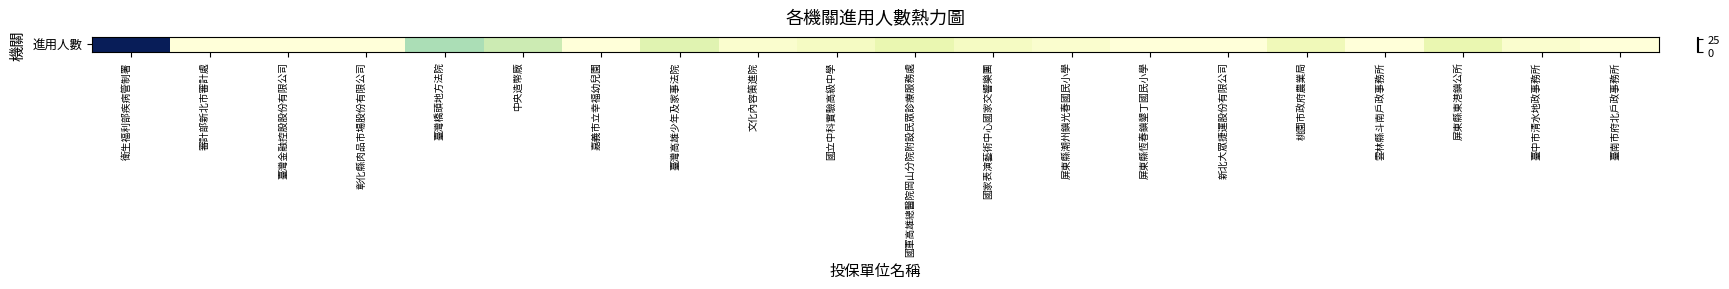

Reading right to left, extract all data points from this chart.

臺南市府北戶政事務所=0	臺中市清水地政事務所=1	屏東縣東港鎮公所=4	雲林縣斗南戶政事務所=0	桃園市政府農業局=3	新北大眾捷運股份有限公司=0	屏東縣恆春鎮墾丁國民小學=0	屏東縣潮州鎮光春國民小學=1	國家表演藝術中心國家交響樂團=2	國軍高雄總醫院岡山分院附設民眾診療服務處=4	國立中科實驗高級中學=2	文化內容策進院=1	臺灣高雄少年及家事法院=5	嘉義市立幸福幼兒園=0	中央造幣廠=7	臺灣橋頭地方法院=9	彰化縣肉品市場股份有限公司=0	臺灣金融控股股份有限公司=0	審計部新北市審計處=0	衛生福利部疾病管制署=30